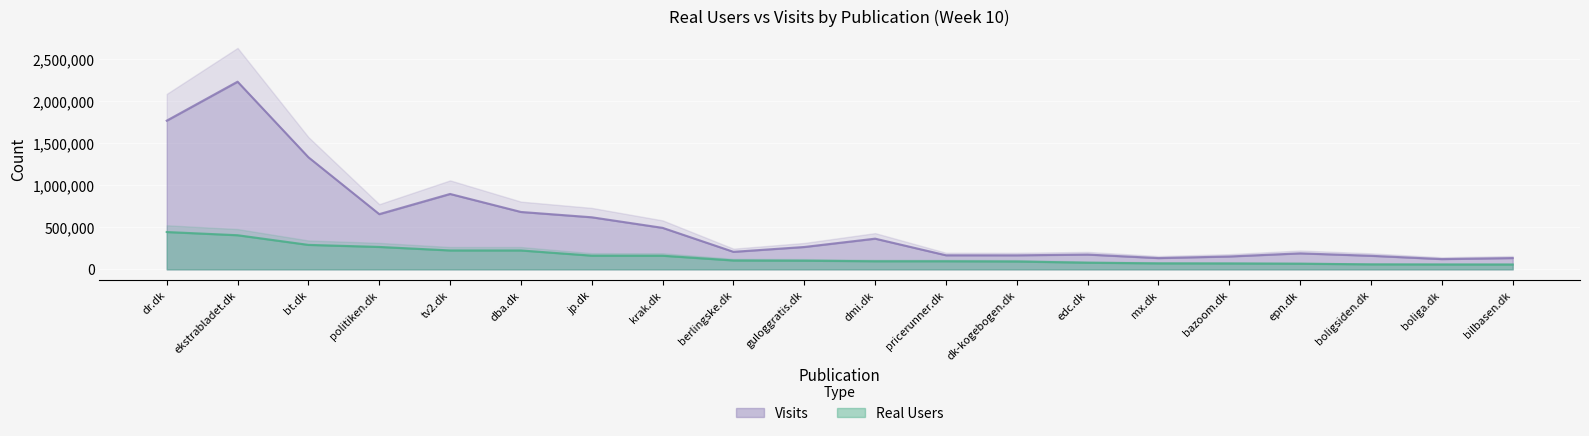

How many data points in Visits are less than 266231?

10